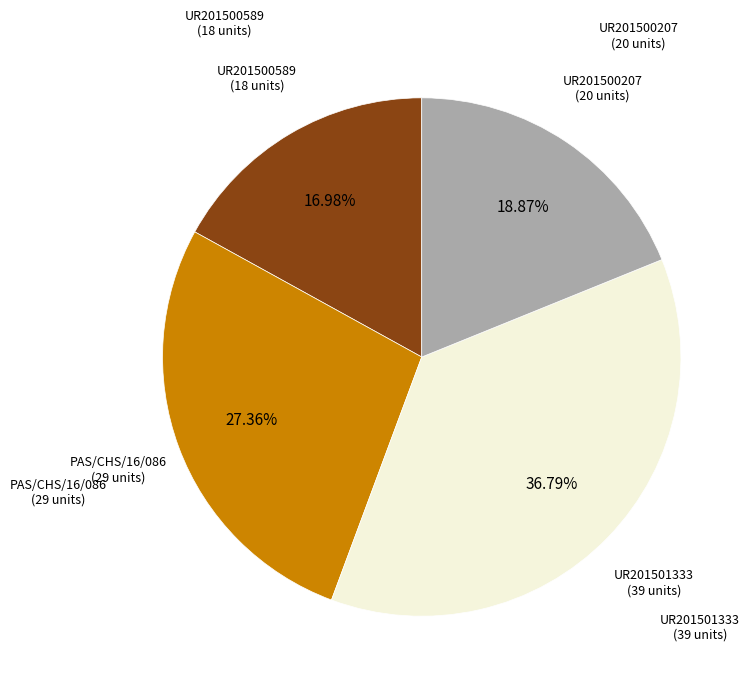

Is there a majority slice in this chart?

No